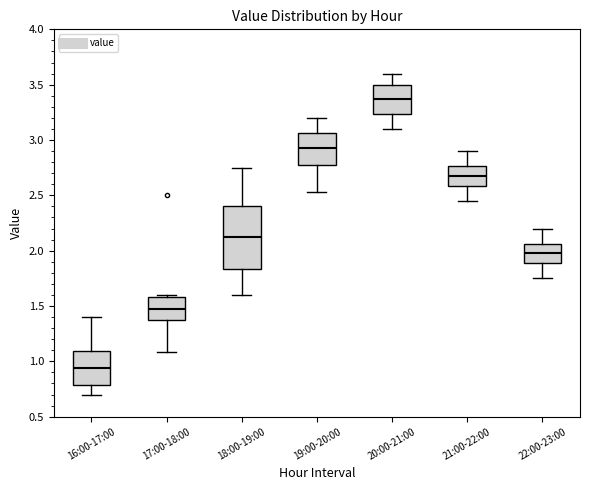

Where is the upper edge of the box for 22:00-23:00 on the y-axis? The values are not printed on the chart, so give them approximately, as read against the axis.

2.05